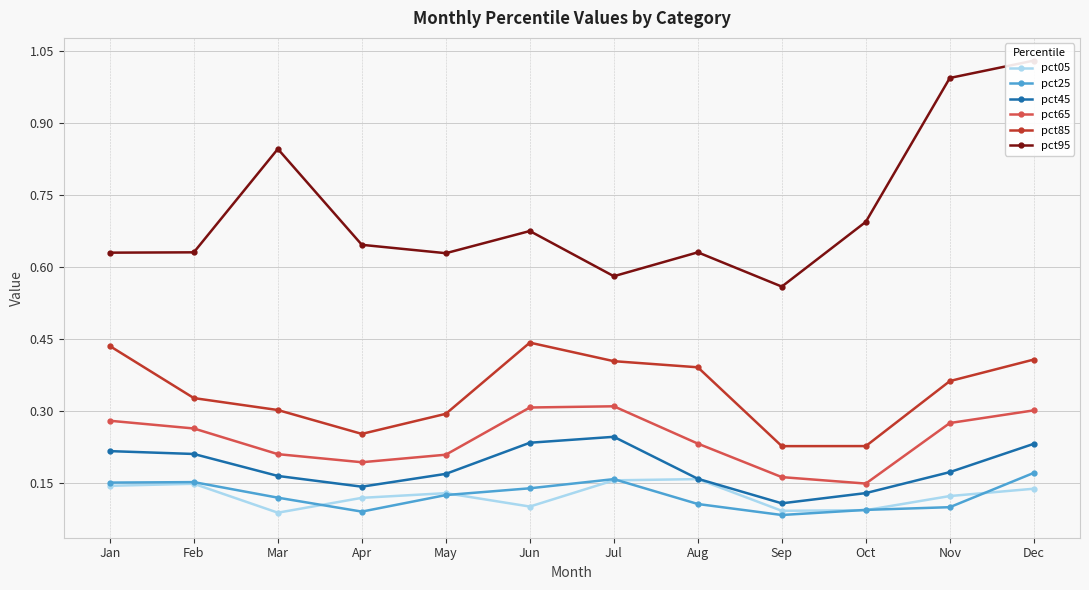

At which label is pct85 closest to 0?

Sep